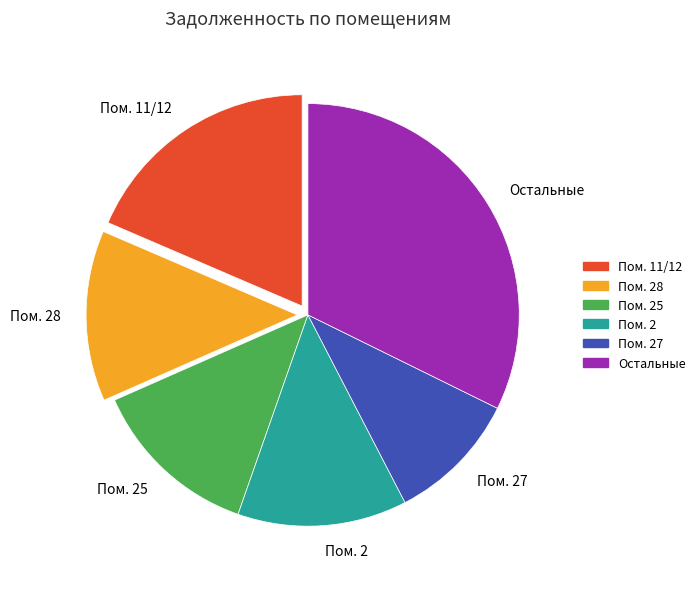

How many slices are in this pie chart?

6